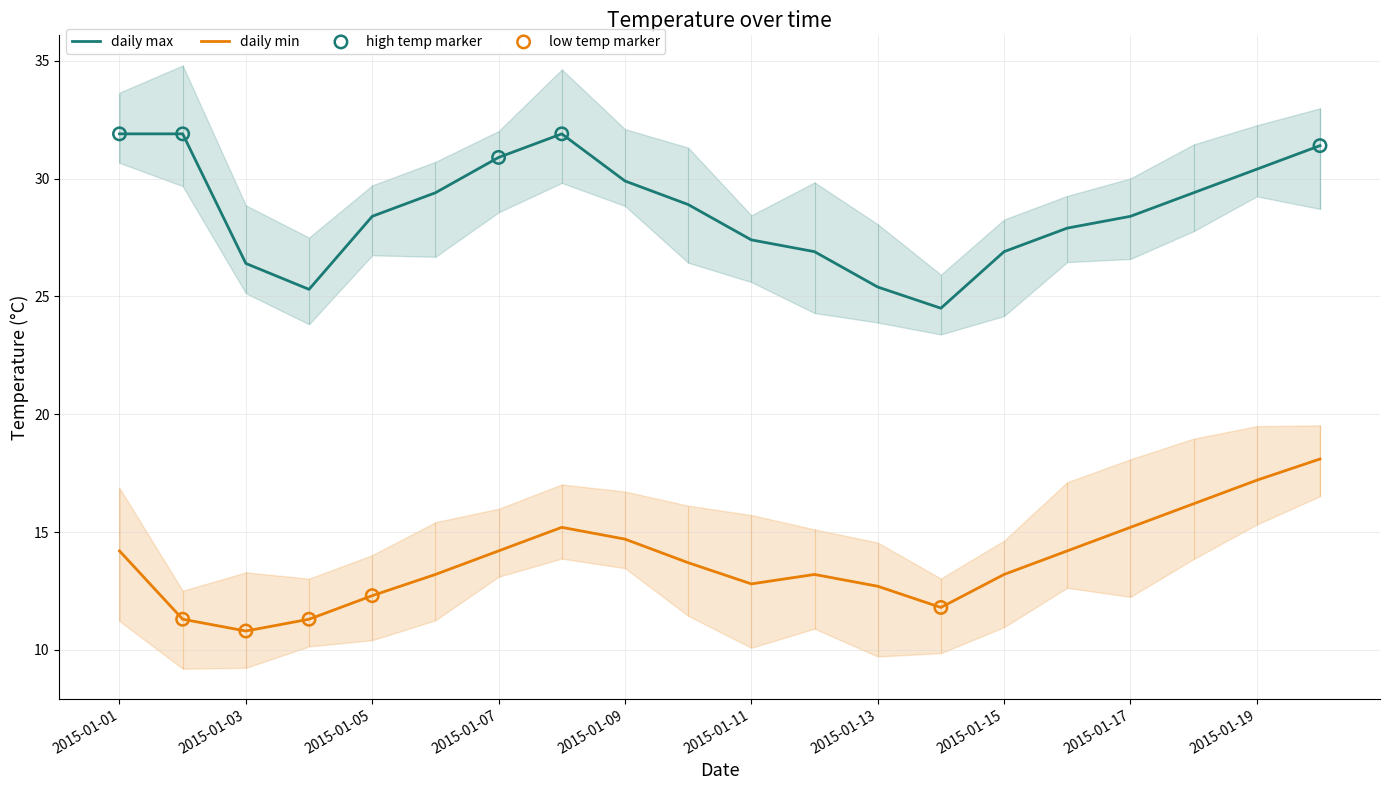

Which series reaches the minimum Y coordinate?

daily_min